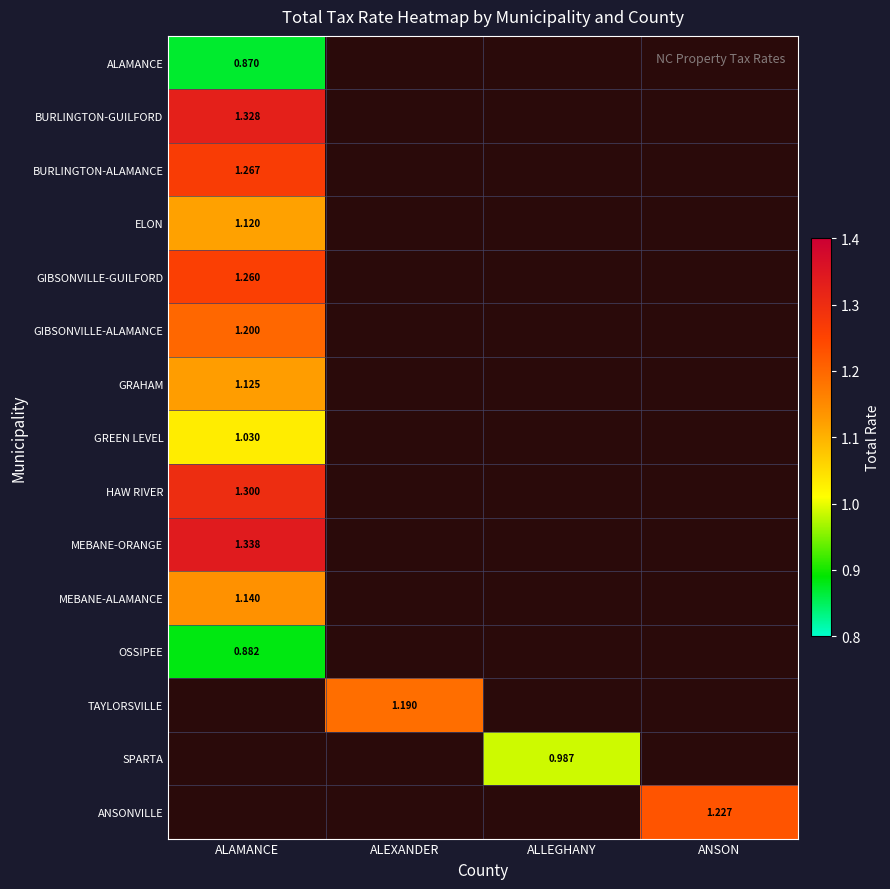

Rank the categories by OSSIPEE value from highest to lowest.

ALAMANCE, ALEXANDER, ALLEGHANY, ANSON